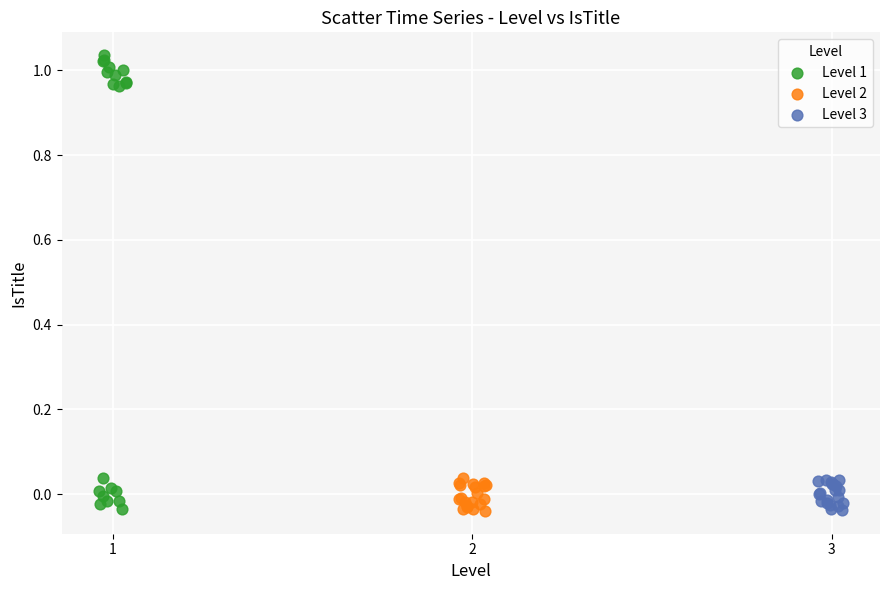

Which series has the largest Y range (max minus min)?

Level 1